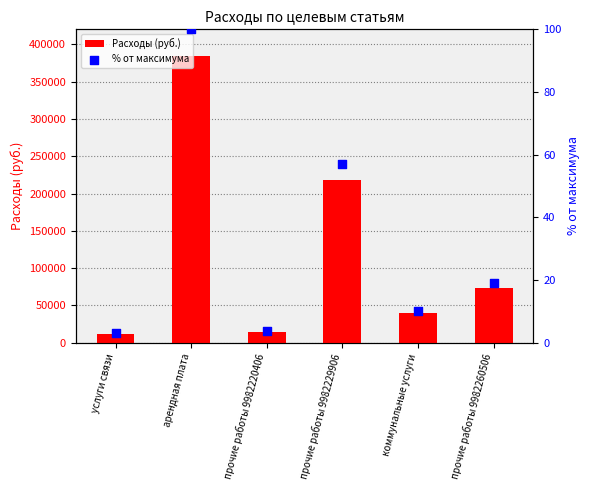

What is the total value across all series at услуги связи?

12003.1